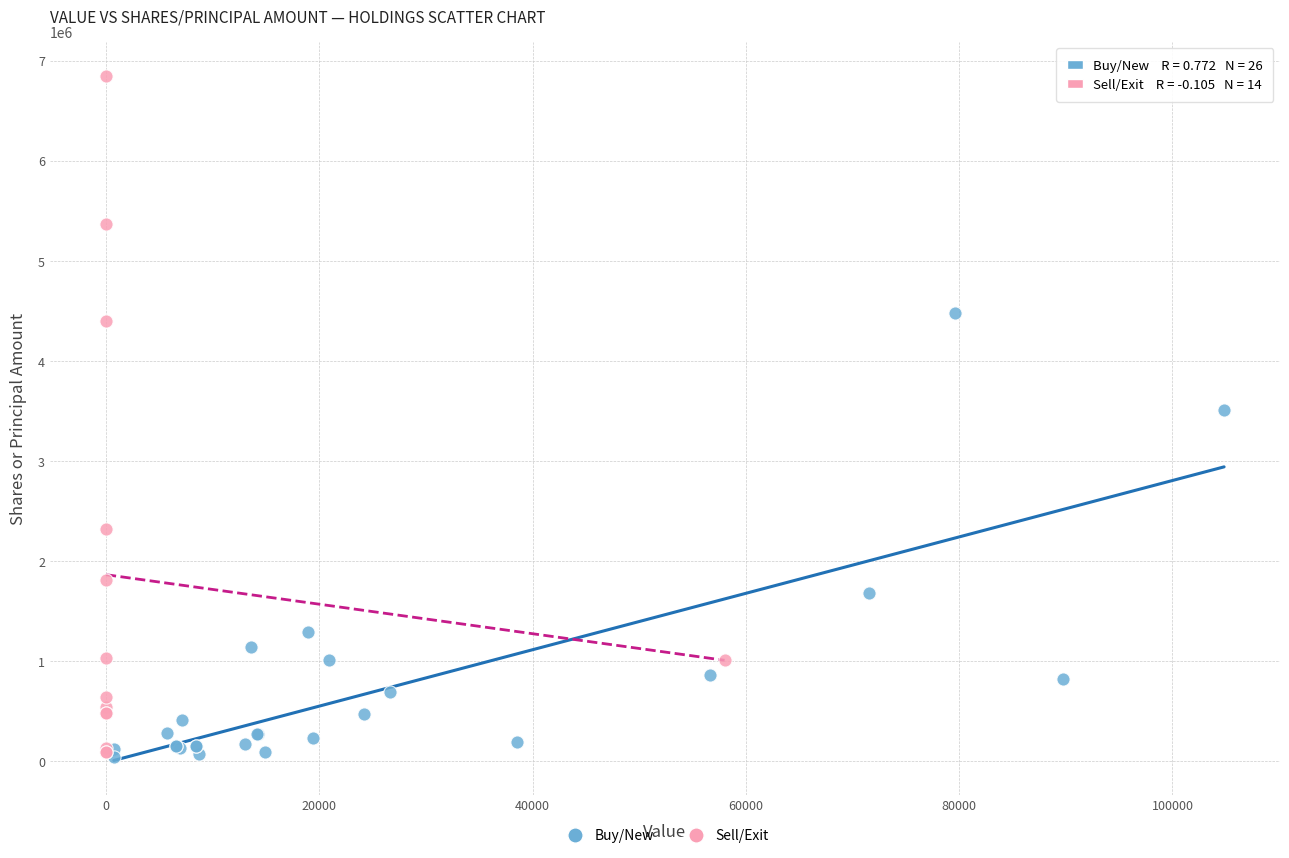

Which series has the largest Y range (max minus min)?

Sell/Exit